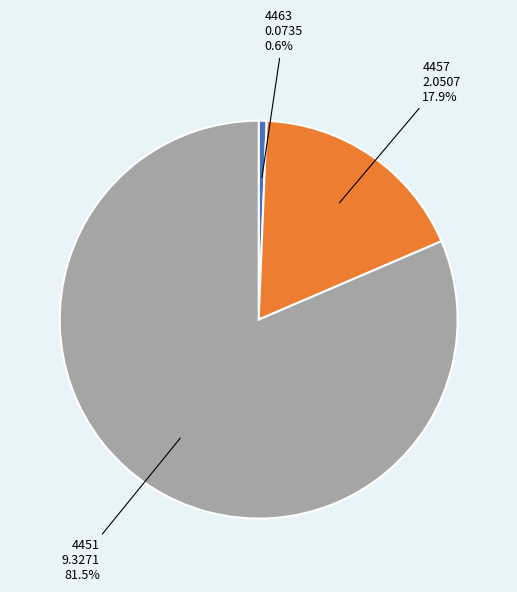

To the nearest percent, what portion does 4463 represent?

1%